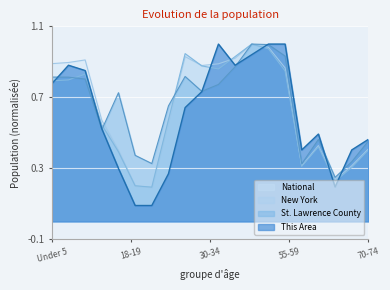

How many data points does each series have?

20